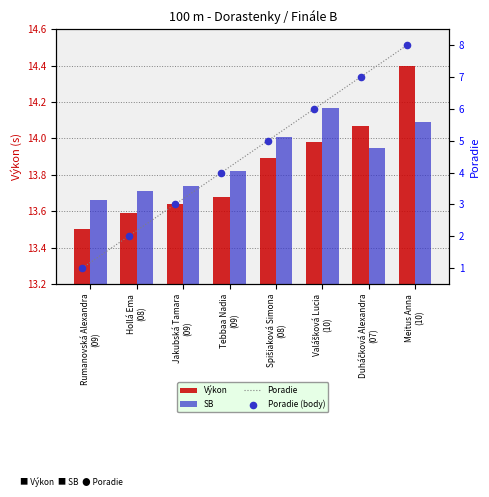

Which series has the largest total across all categories?

SB